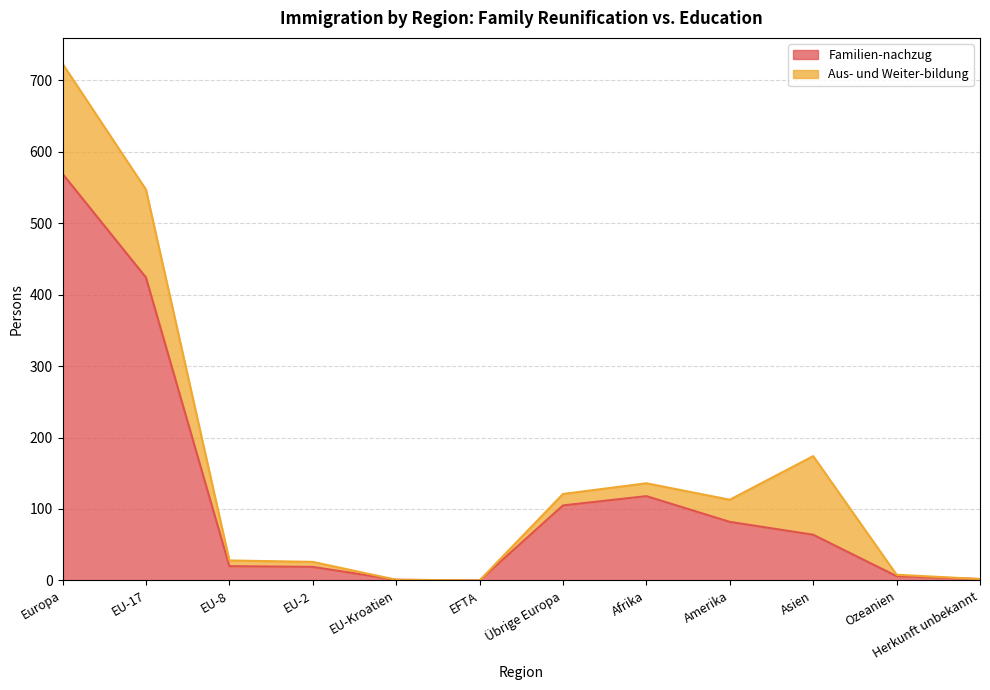

Read the value at Amerika.

82